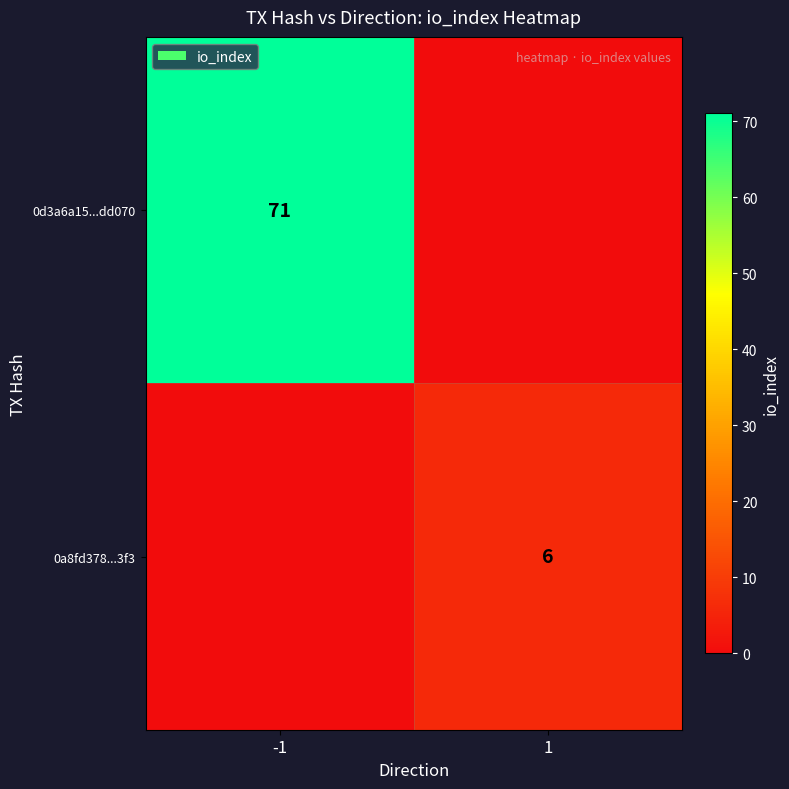

Is the value of 0d3a6a15...dd070 at -1 greater than the value of 0a8fd378...3f3 at 1?

Yes